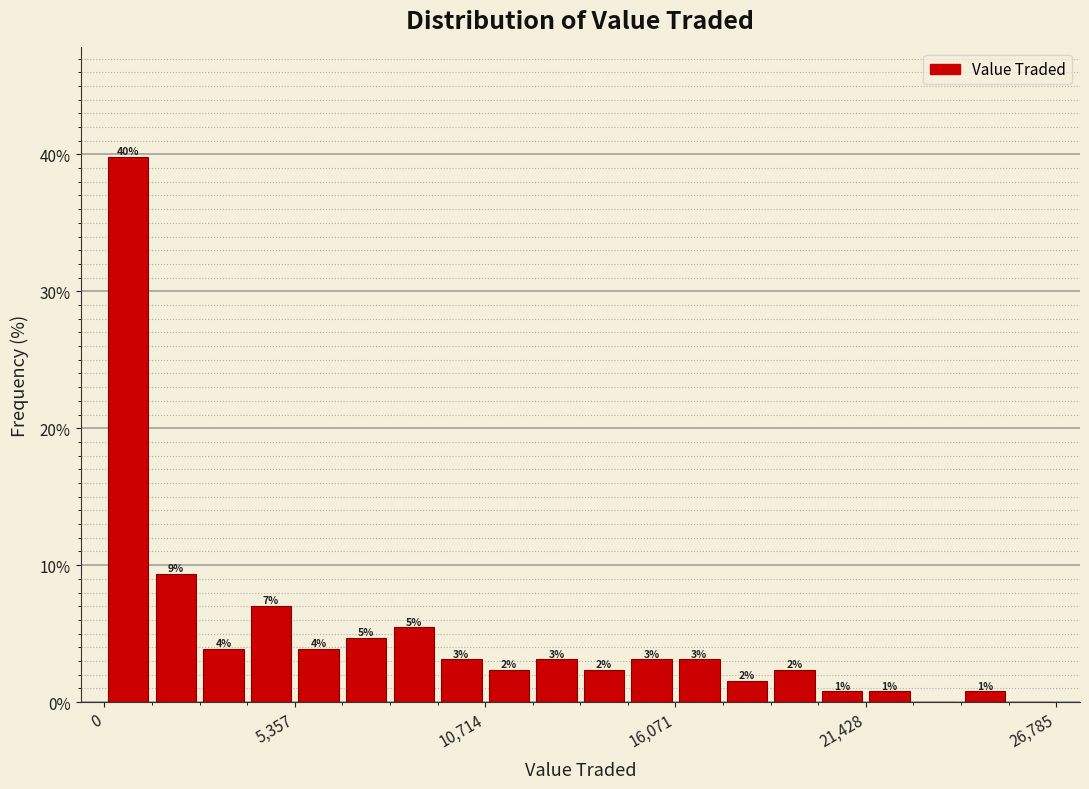

Read against the x-axis, roughly where is the centre of the tallest bar?

1000